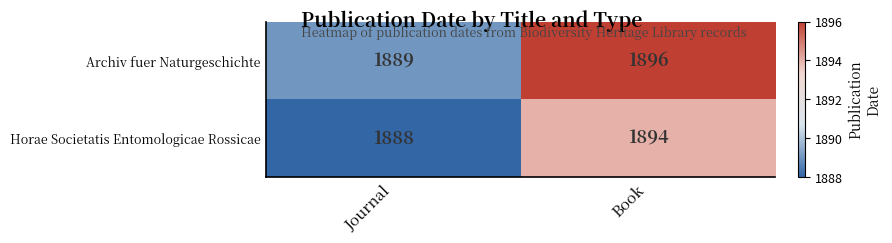

Which series changed the most between Journal and Book?

Archiv fuer Naturgeschichte